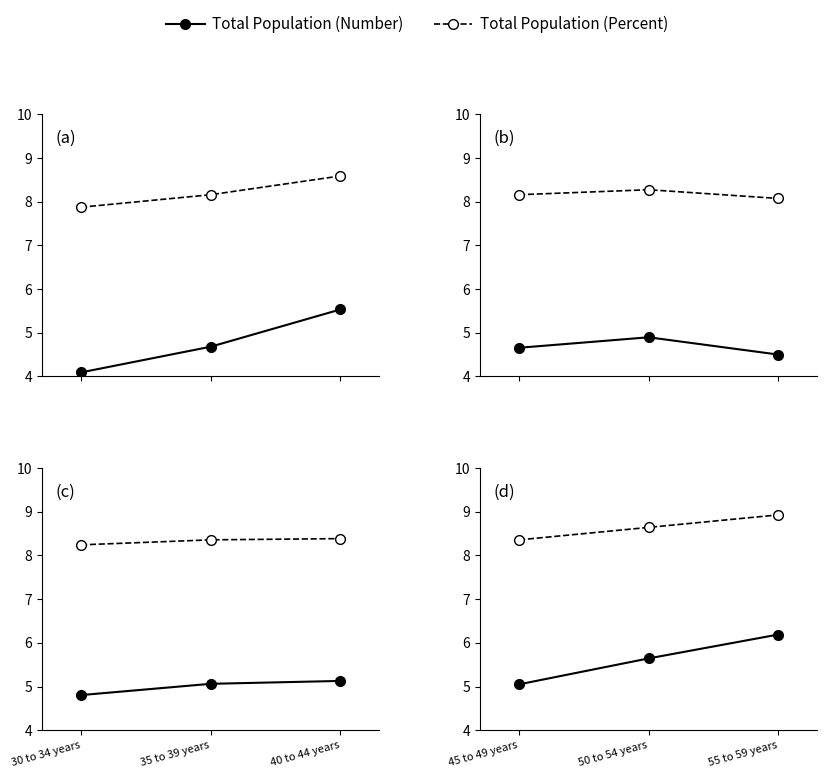

Is the value of Total Population (Number) at 45 to 49 years greater than the value of Total Population (Percent) at 55 to 59 years?

No